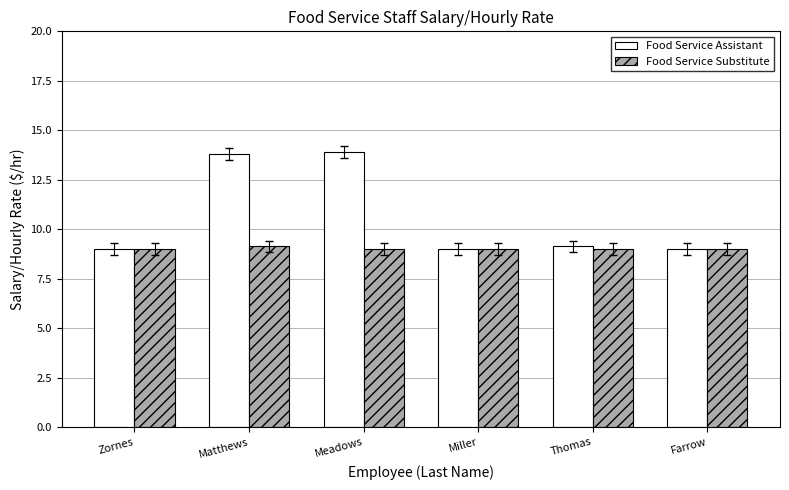

List the series in order of their peak value, lowest first.

Food Service Substitute, Food Service Assistant